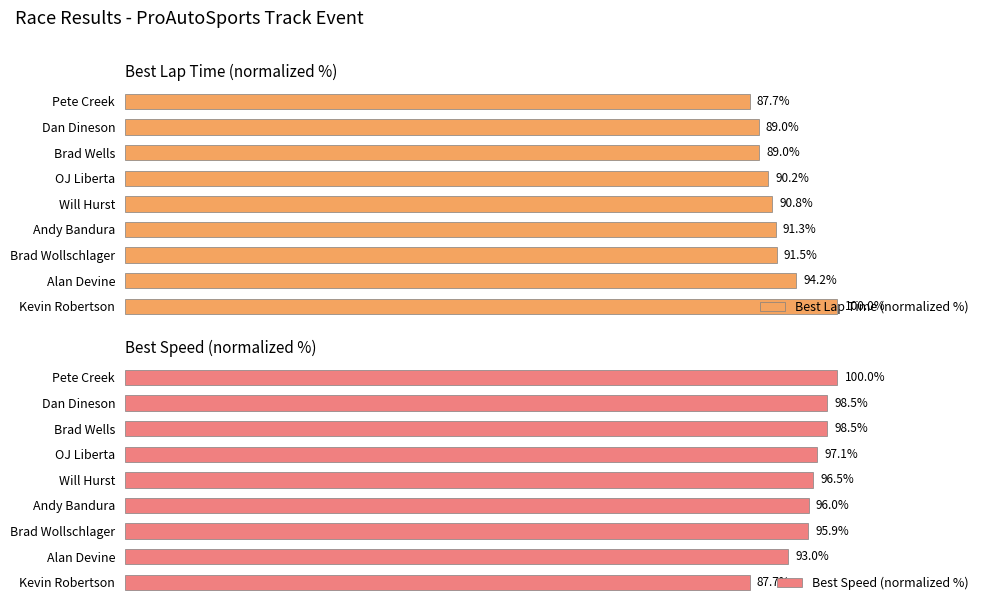

What is the difference between the maximum and minimum values in the Best Lap Time (normalized %) series?

12.3